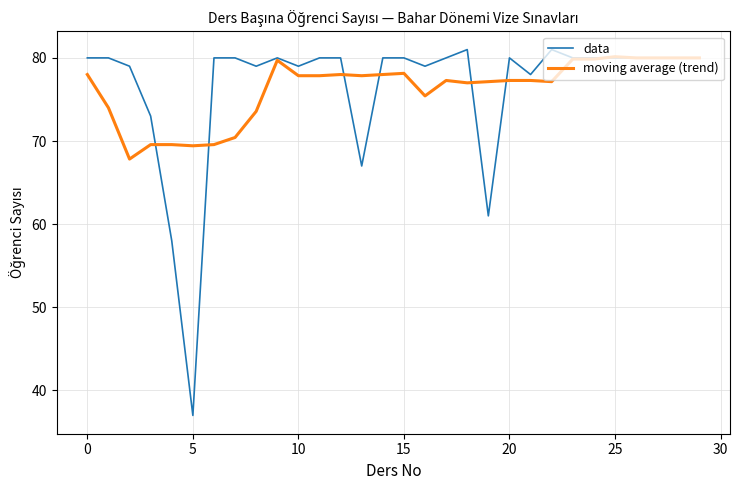

True or false: data and moving average (trend) cross at least once.

True